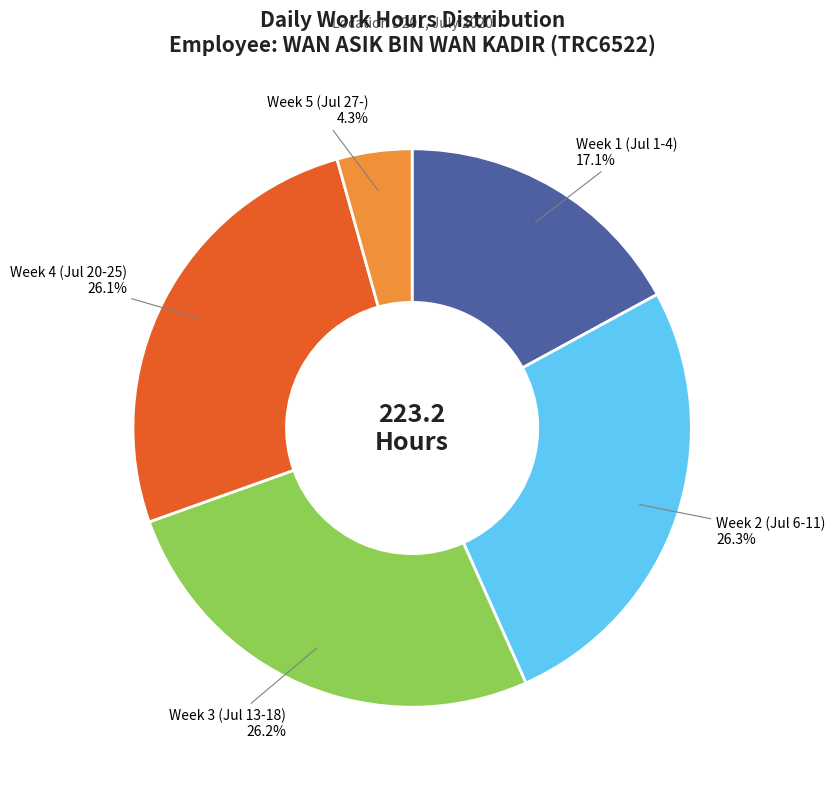

Is there a majority slice in this chart?

No